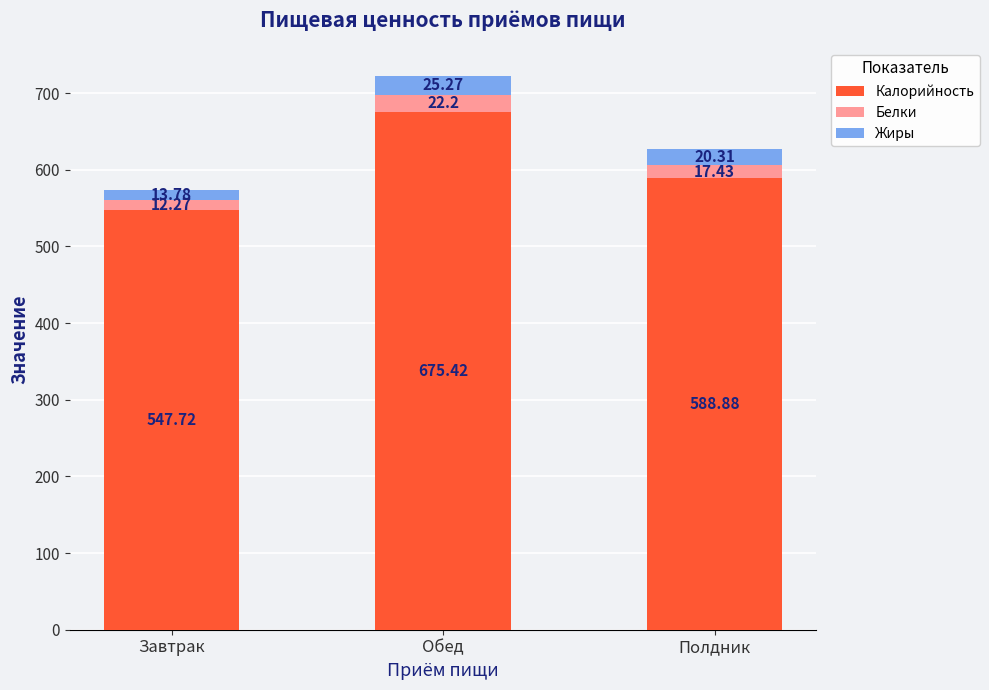

How many bars are there in total?

3